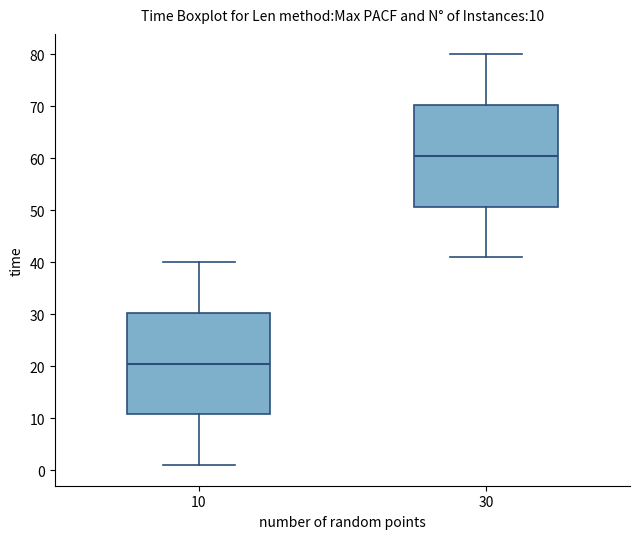

Which box's median line is the highest?

30